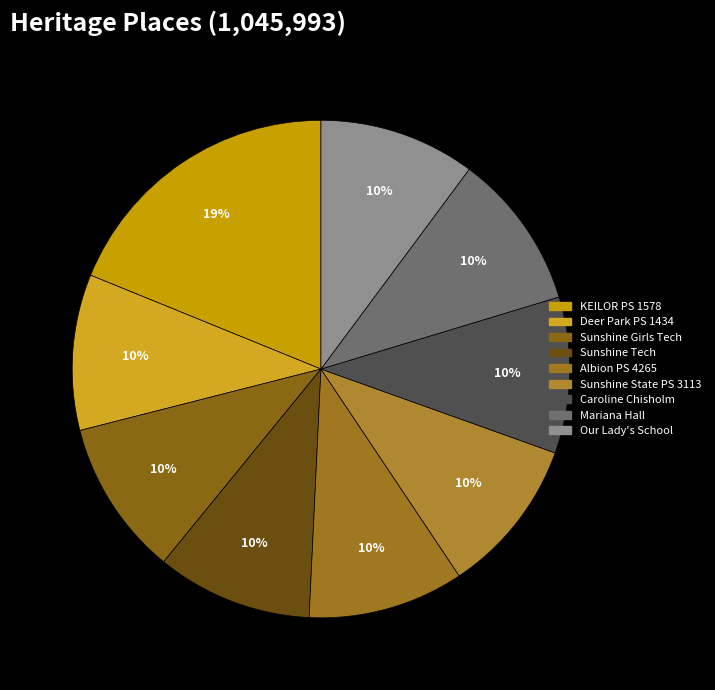

What is the largest slice in the pie chart?

KEILOR PS 1578